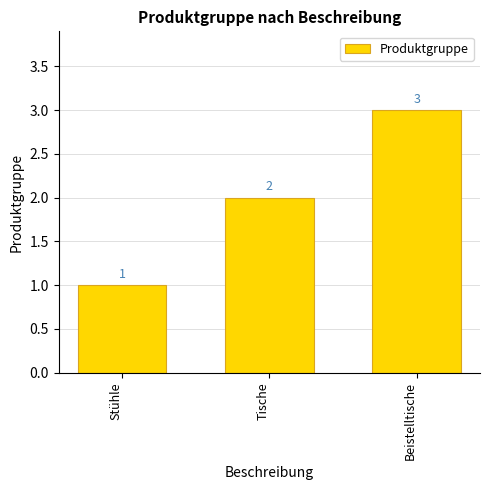

The chart shows a value of 1 at Tische. True or false?

False